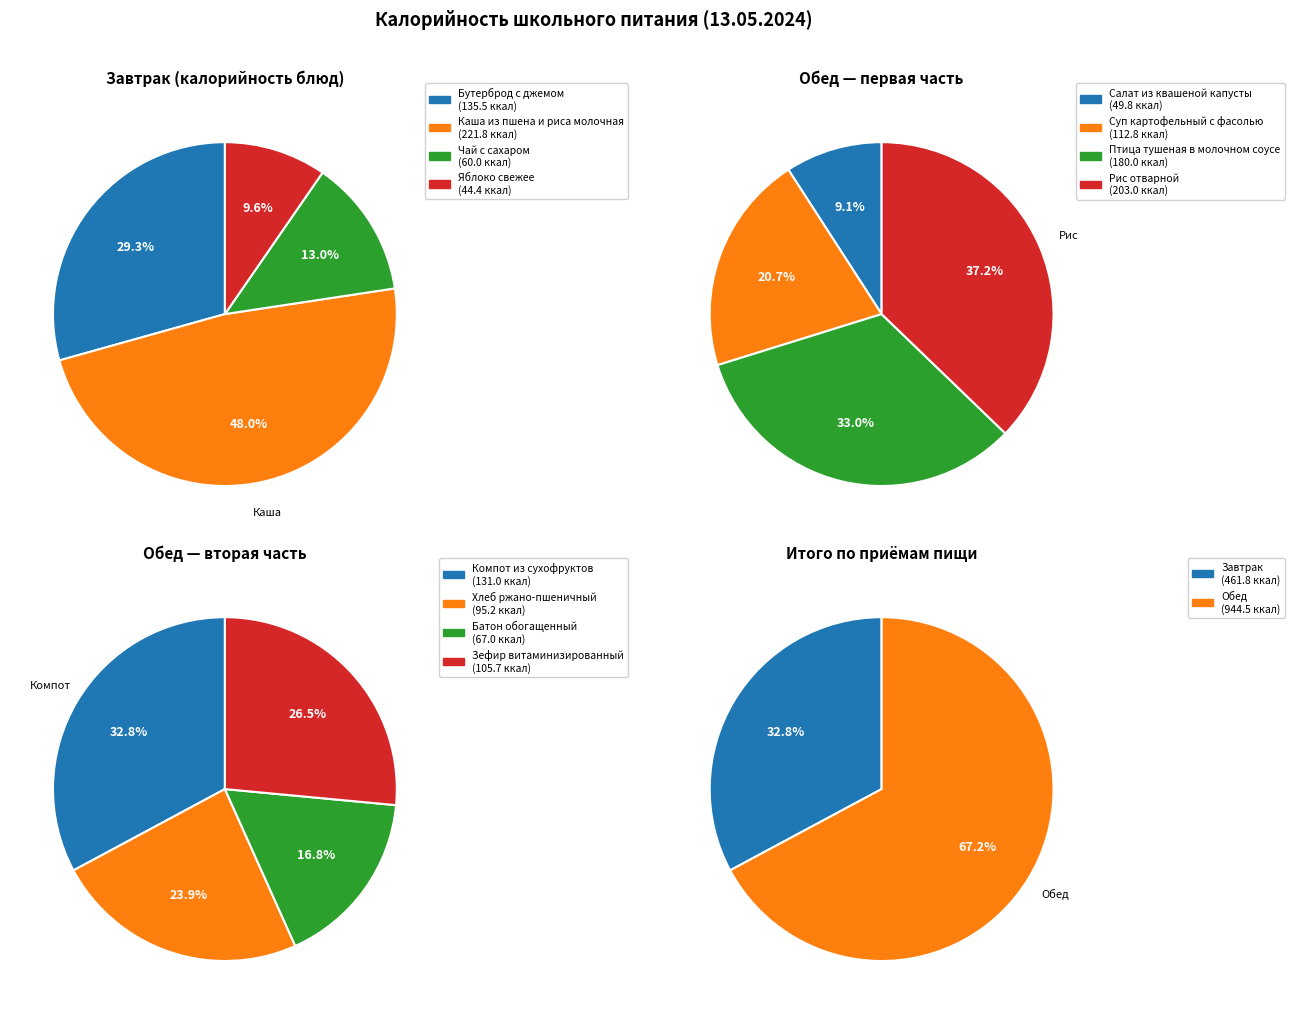

Is it true that Салат из квашеной капусты is 1% of the pie?

False